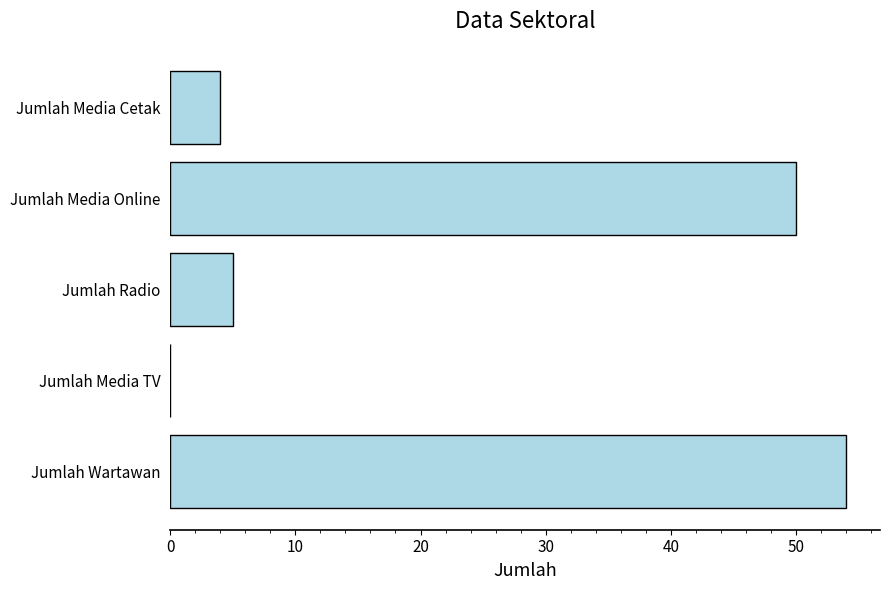

What is the change in value from Jumlah Media TV to Jumlah Radio?

+5